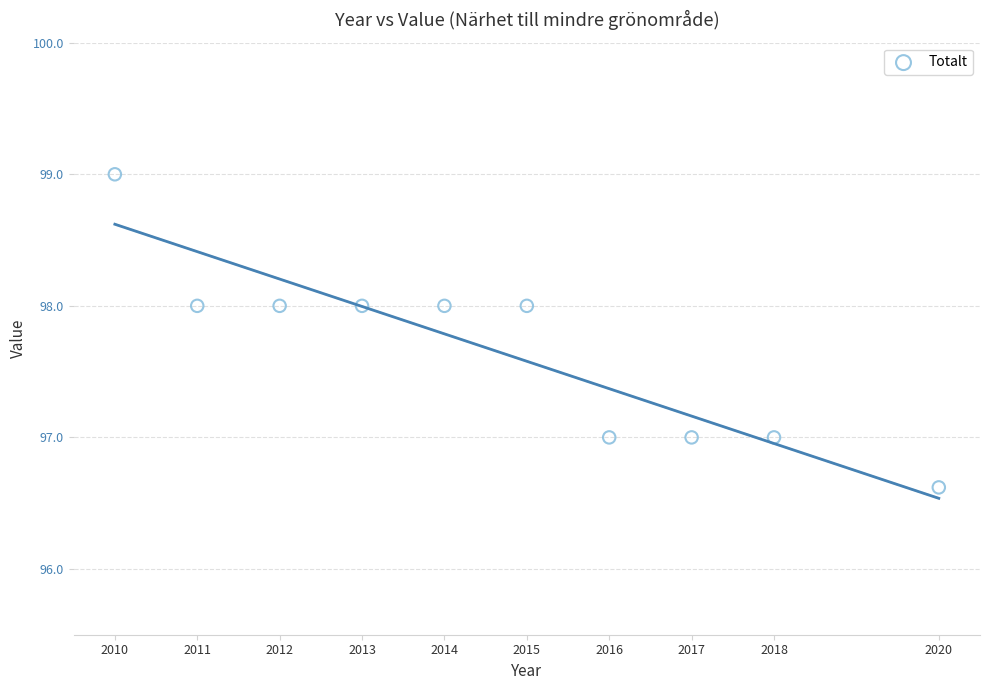

What is the average X value?

2014.6